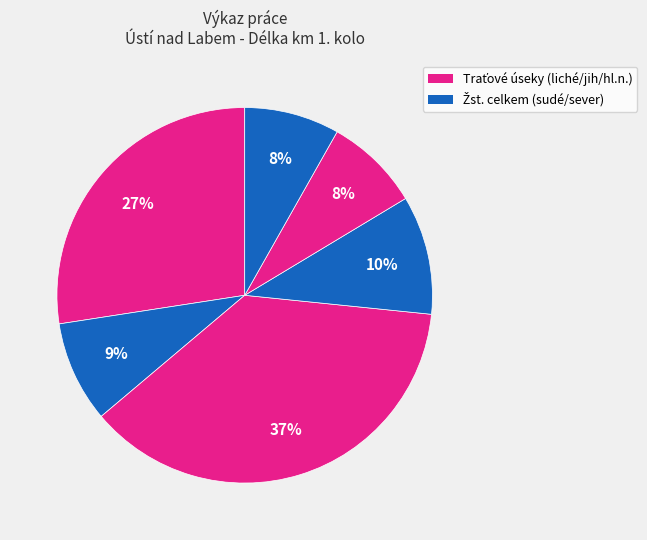

How many segments does this pie chart have?

6